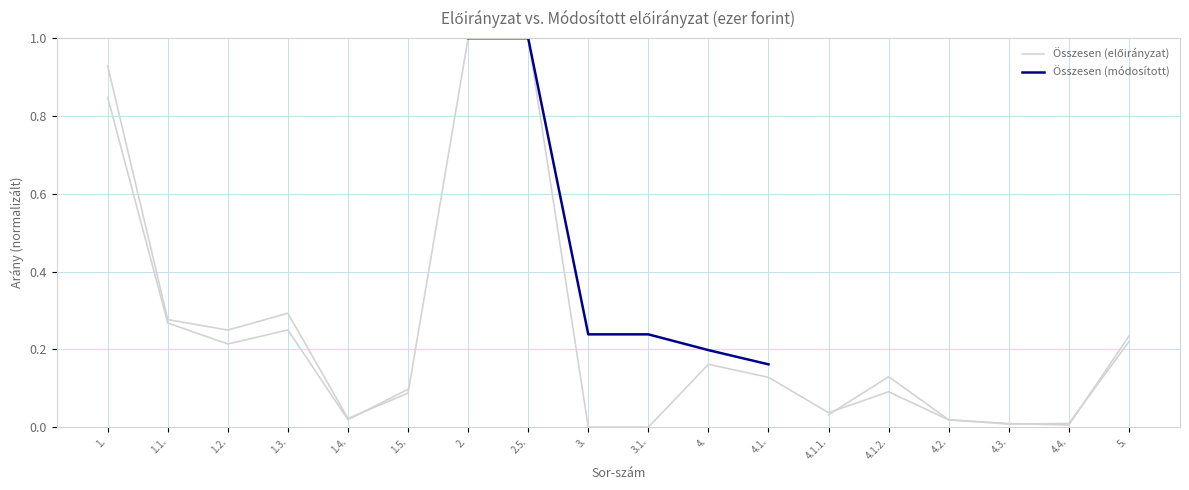

Which has a higher value, 4.4. or 4.1.1.?

4.1.1.